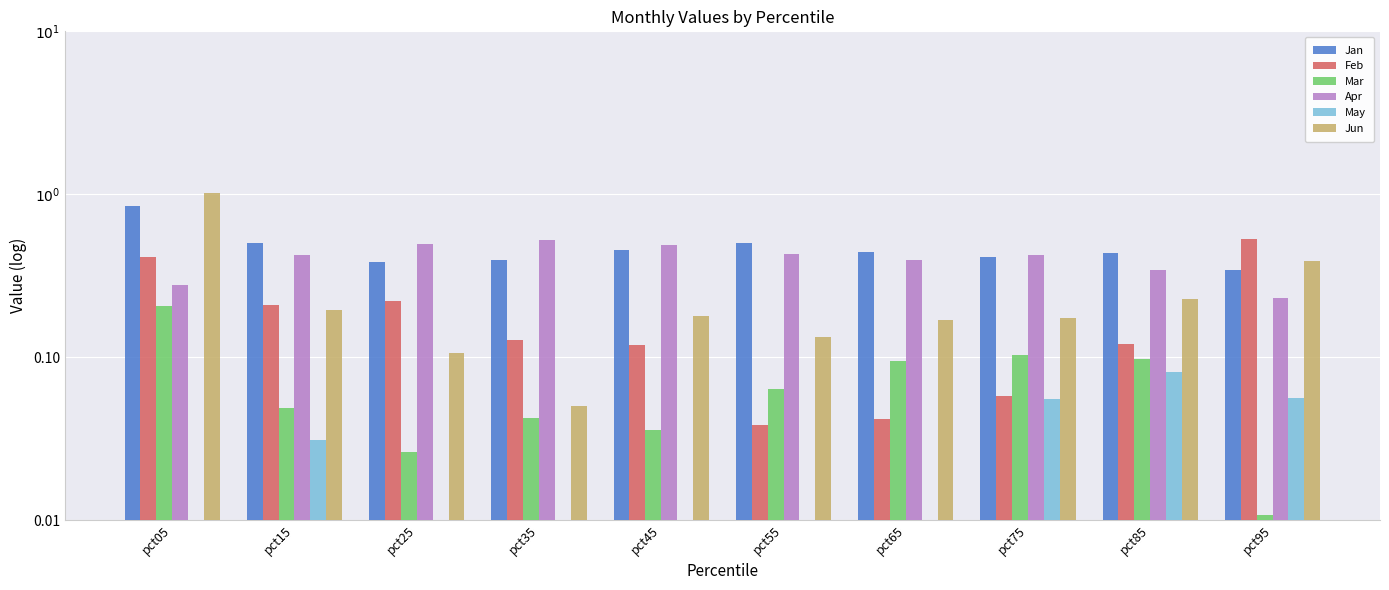

Rank the series by their maximum value, from lowest to highest.

May, Mar, Apr, Feb, Jan, Jun